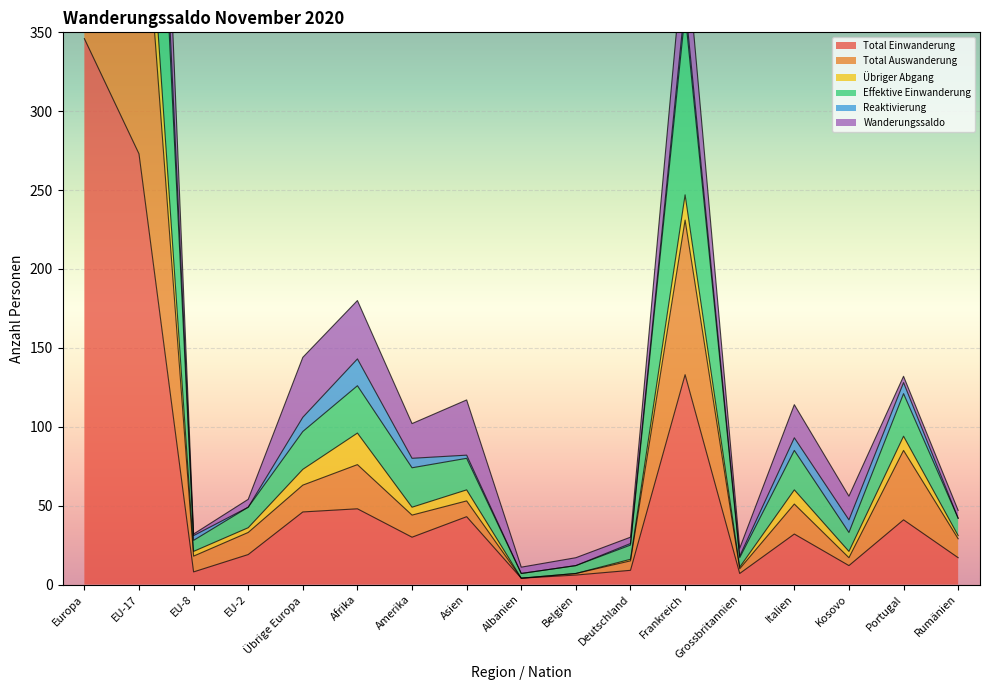

The value of Total Einwanderung at Italien is 32. True or false?

True